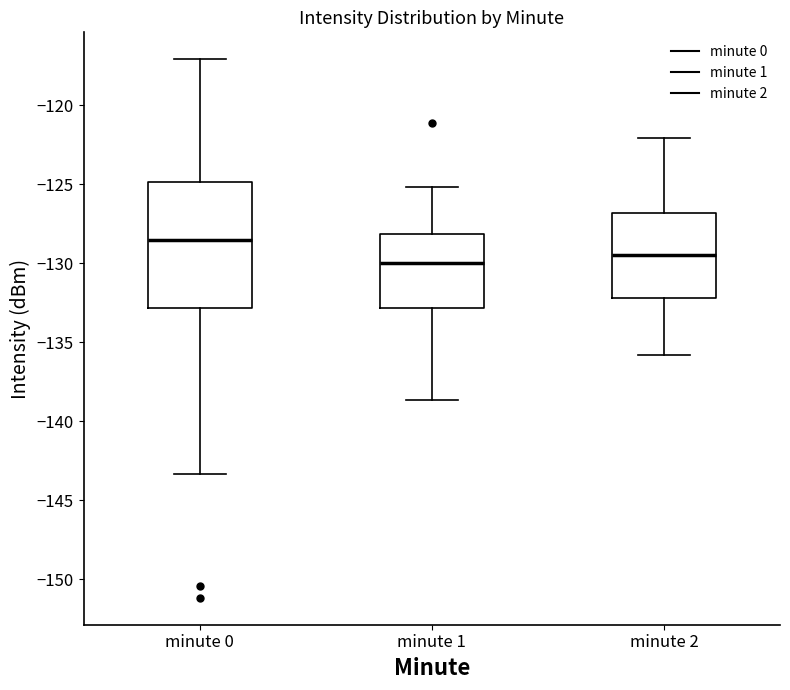

Reading left to right, transcribe this box plot: for each box, give where its median line is, the range the box spans, and where its two whiskers end, as read against the y-axis. The values are not printed on the chart, so give them approximately, as read against the axis.

minute 0: median -128.5, box -133.0 to -125.0, whiskers -143.5 to -117.0
minute 1: median -130.0, box -133.0 to -128.0, whiskers -138.5 to -125.0
minute 2: median -129.5, box -132.0 to -127.0, whiskers -136.0 to -122.0